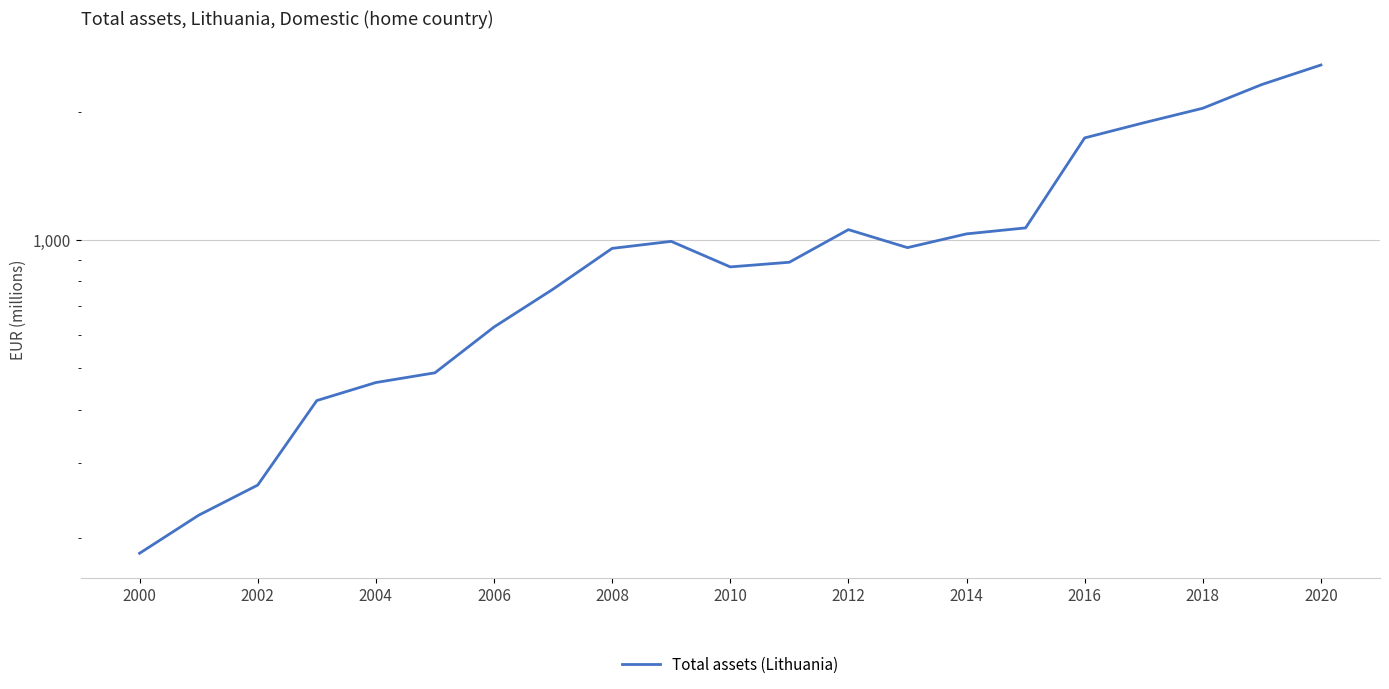

True or false: the data has more than 1 interior local peaks.

True